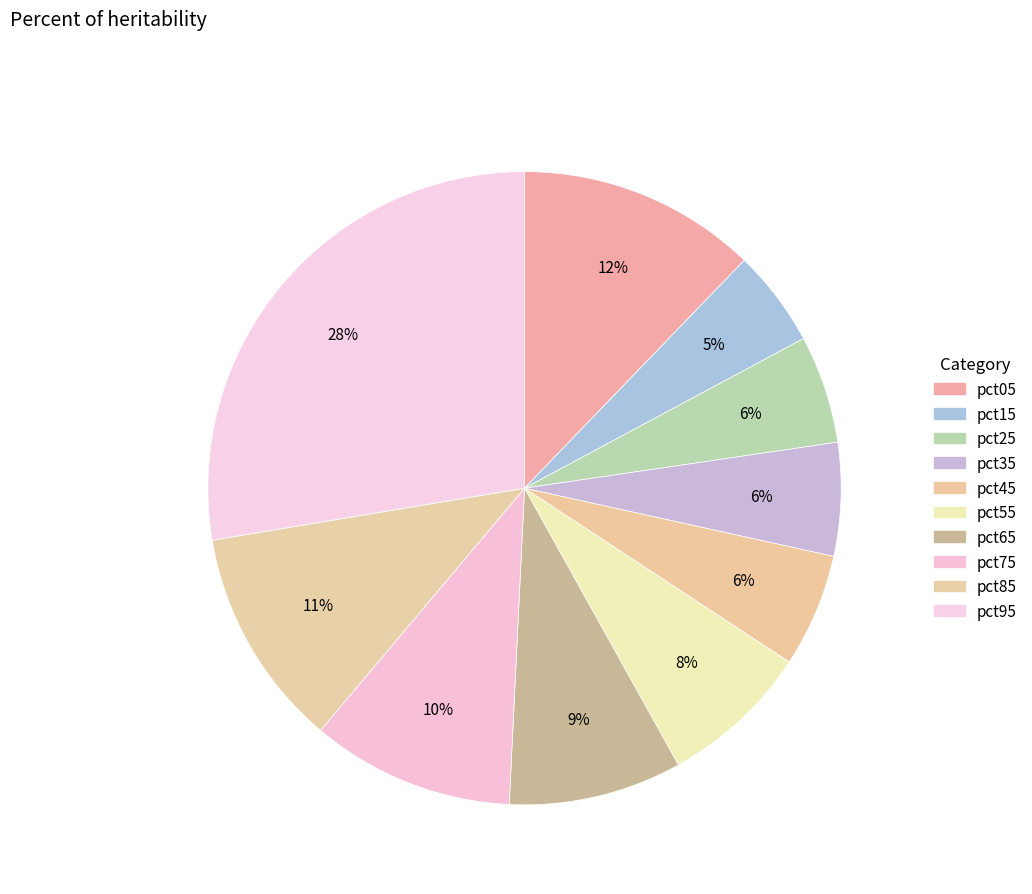

Which has a higher value, pct85 or pct25?

pct85